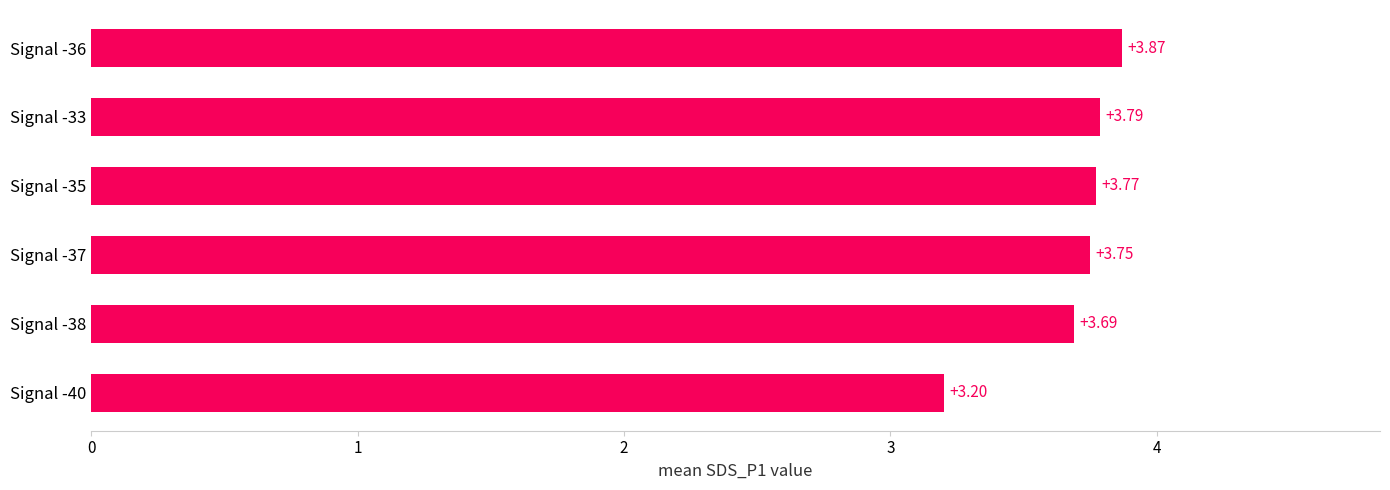

List the labels in order of value, smallest first.

Signal -40, Signal -38, Signal -37, Signal -35, Signal -33, Signal -36